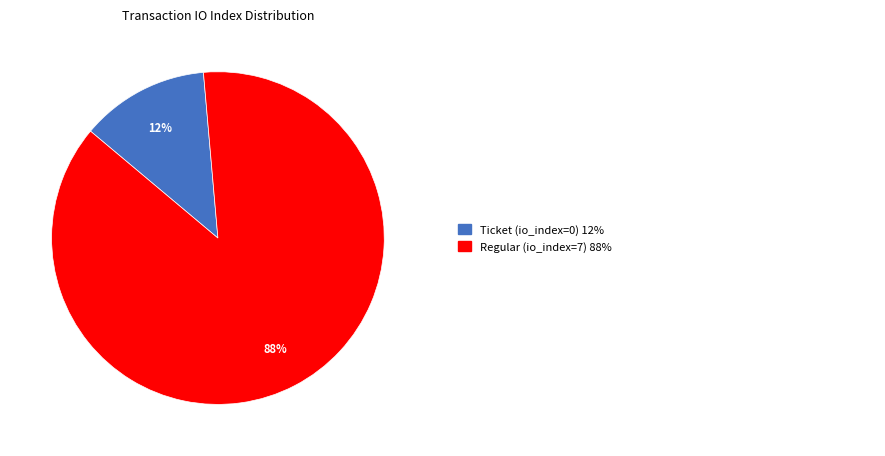

Is there a majority slice in this chart?

Yes